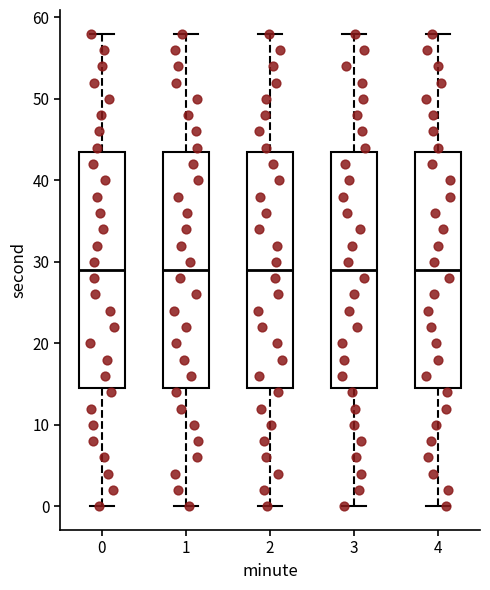

Where is the upper edge of the box at x = 2 on the y-axis? The values are not printed on the chart, so give them approximately, as read against the axis.

44